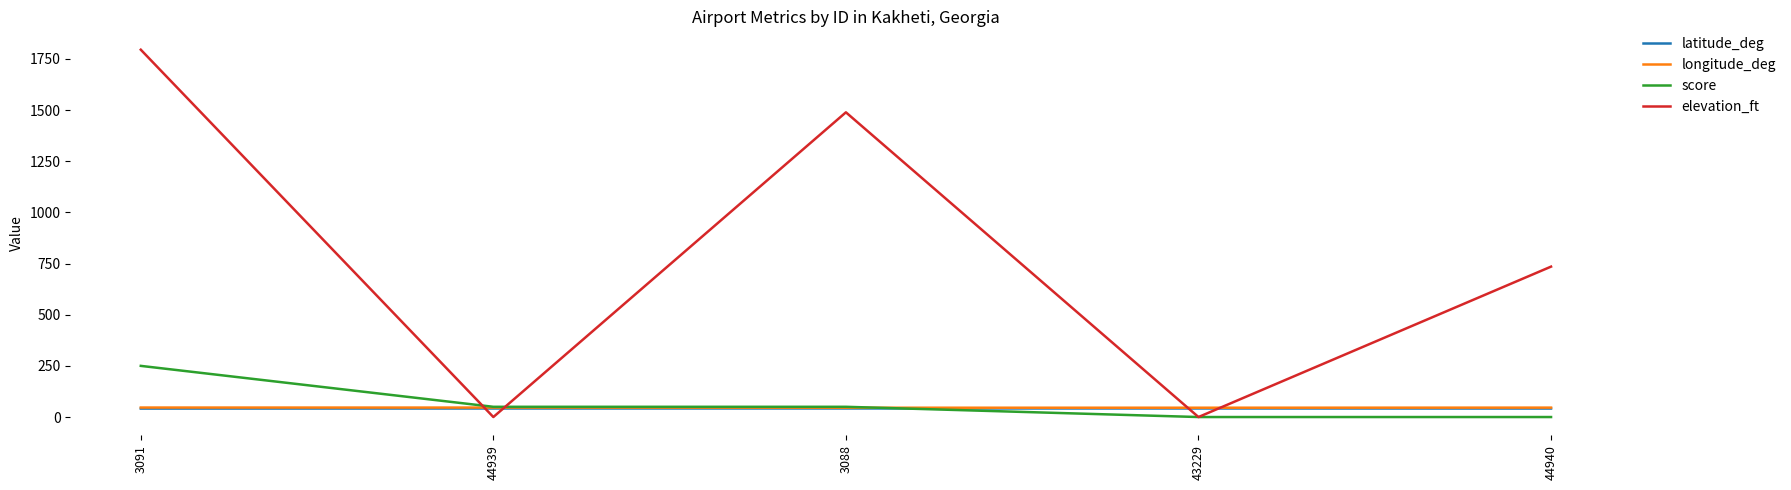

True or false: latitude_deg and longitude_deg cross at least once.

False